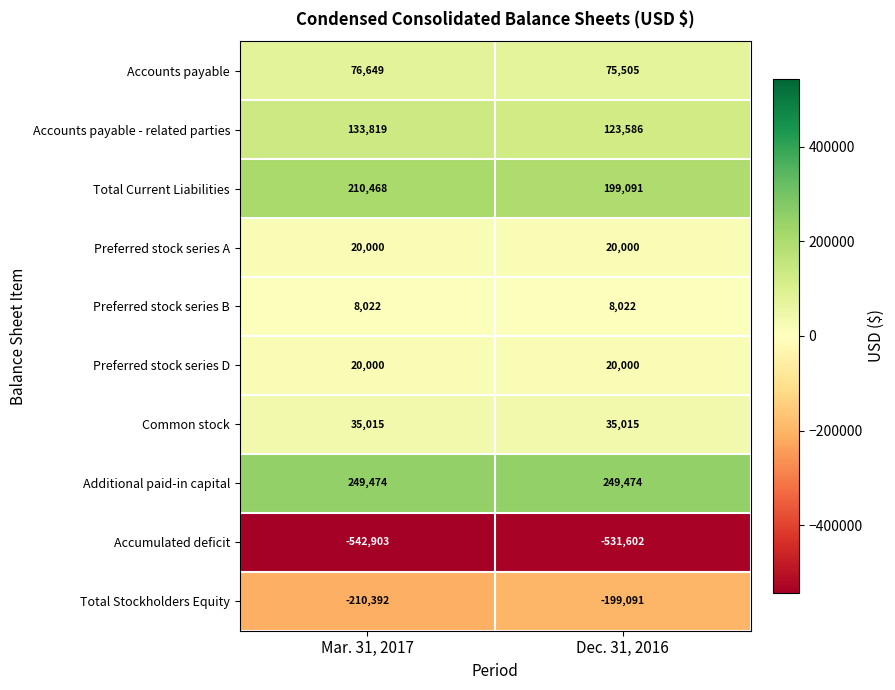

Reading left to right, extract all data points from this chart.

Accounts payable: 76649	75505
Accounts payable - related parties: 133819	123586
Total Current Liabilities: 210468	199091
Preferred stock series A: 20000	20000
Preferred stock series B: 8022	8022
Preferred stock series D: 20000	20000
Common stock: 35015	35015
Additional paid-in capital: 249474	249474
Accumulated deficit: -542903	-531602
Total Stockholders Equity: -210392	-199091